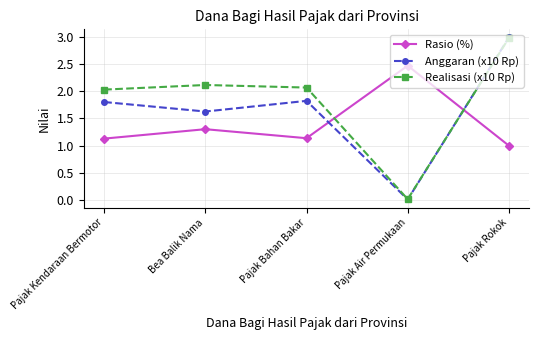

Between which two adjacent categories do Rasio (%) and Realisasi (x10 Rp) first intersect?

Pajak Bahan Bakar and Pajak Air Permukaan